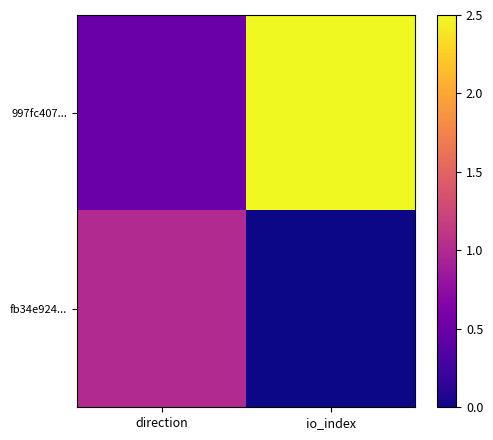

Reading right to left, what are all the values shown in this chart?

997fc407...: io_index=2.5	direction=0.5
fb34e924...: io_index=0.0	direction=1.0